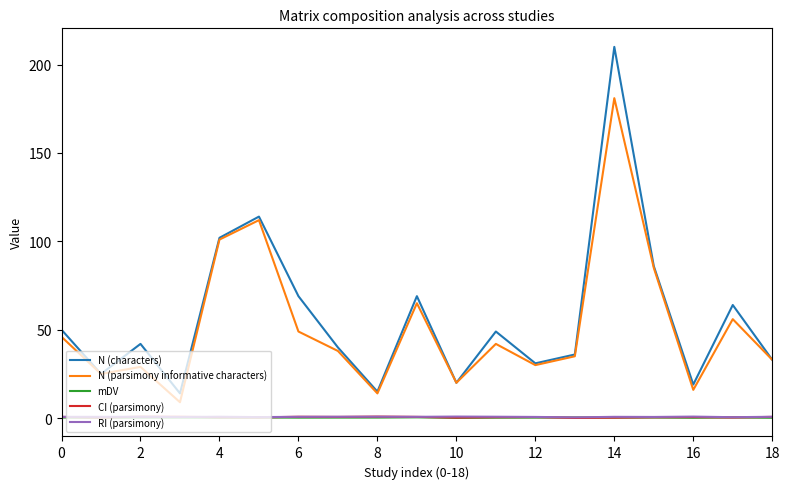

What is the maximum value shown in the chart?

210.0